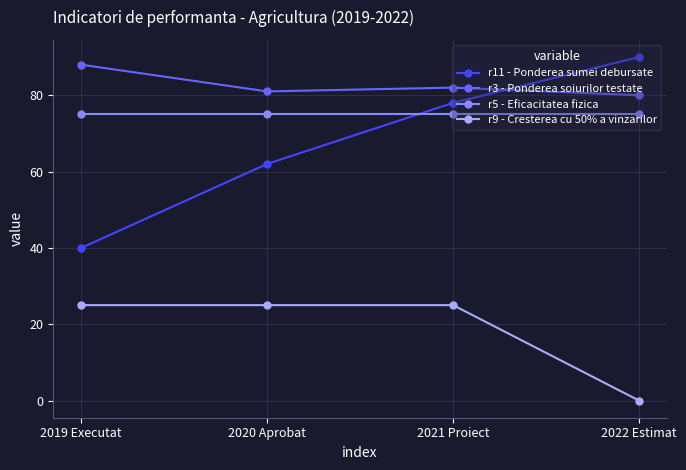

The r3 - Ponderea soiurilor testate series shows 115 at 2020 Aprobat. True or false?

False